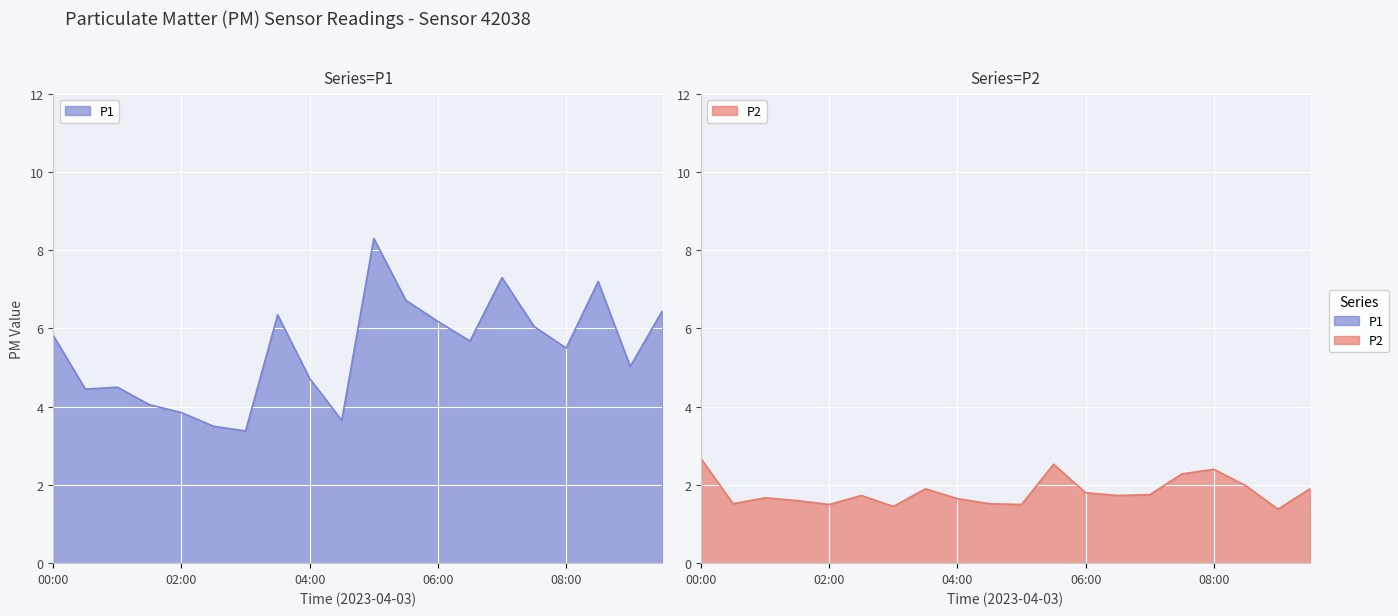

Read the P2 value at 02:00.

1.5